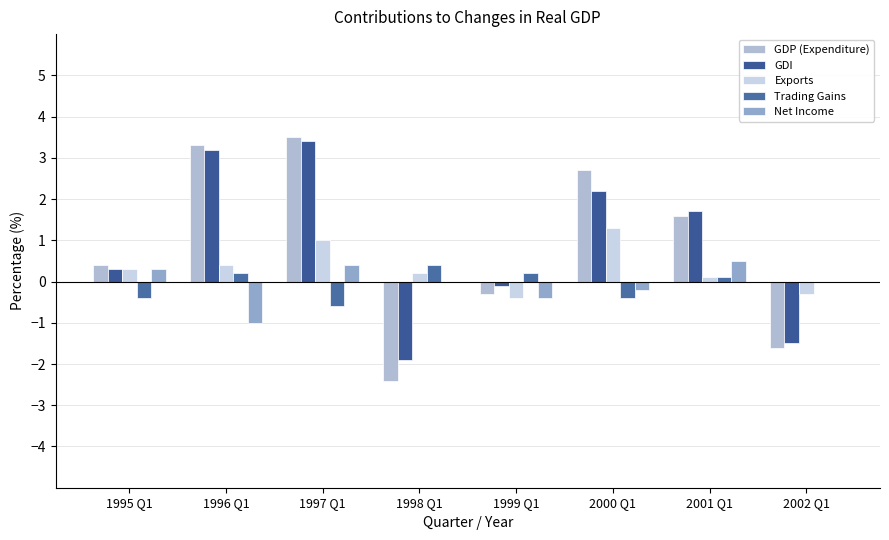

Is the value of Exports at 2000 Q1 greater than the value of Net Income at 1999 Q1?

Yes